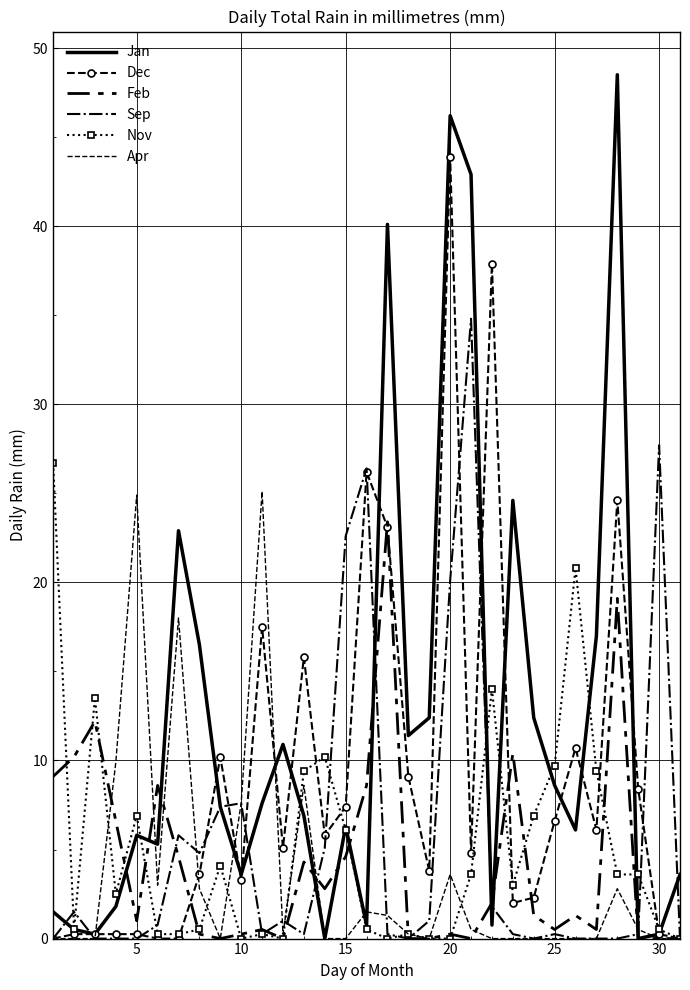

At how many categories does at least one series exceed 37?

5